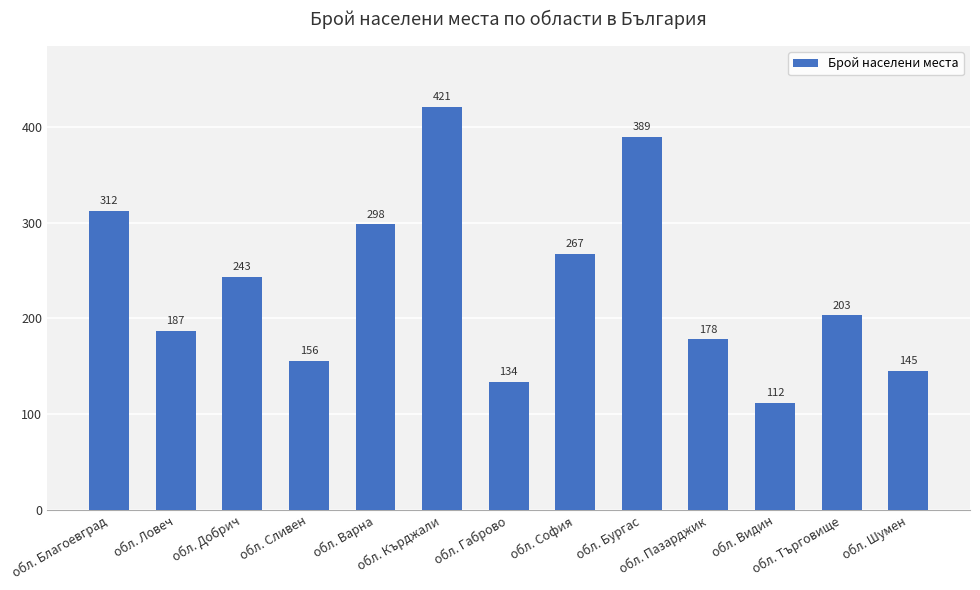

What is the average value?

234